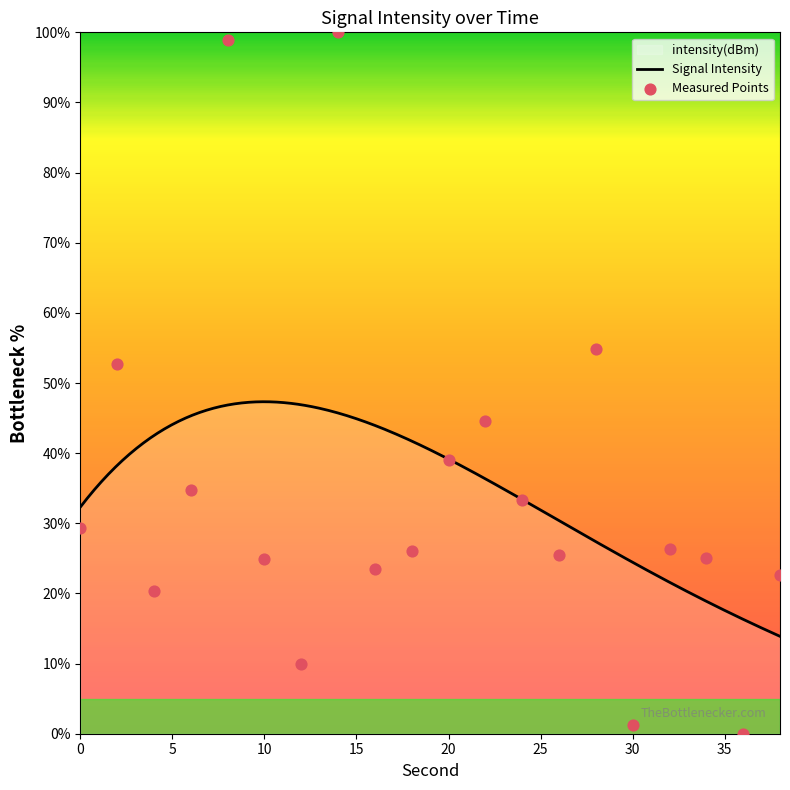

What is the change in value from 34 to 36?

-25.1